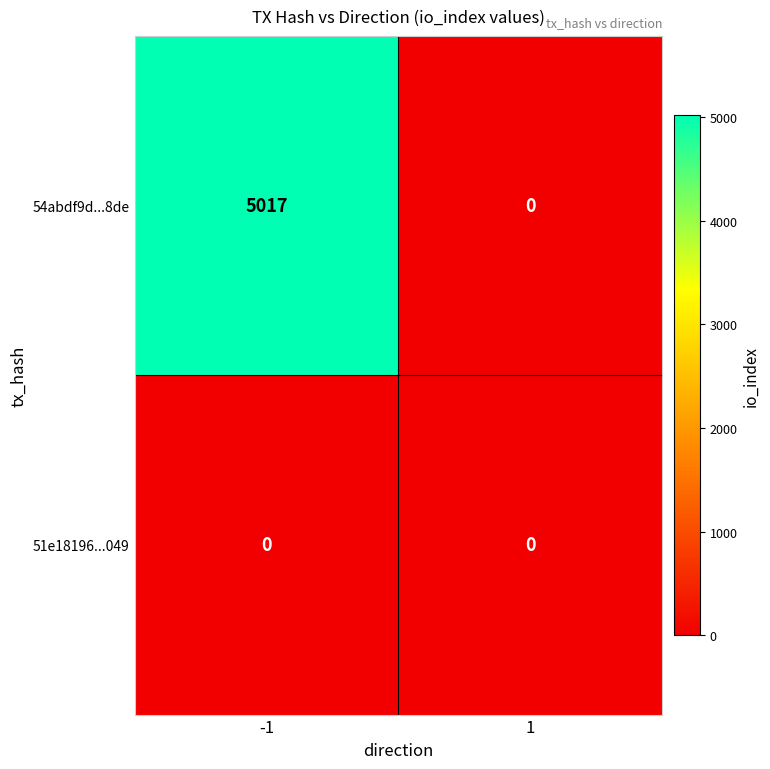

Which series has the largest total across all categories?

54abdf9d...8de